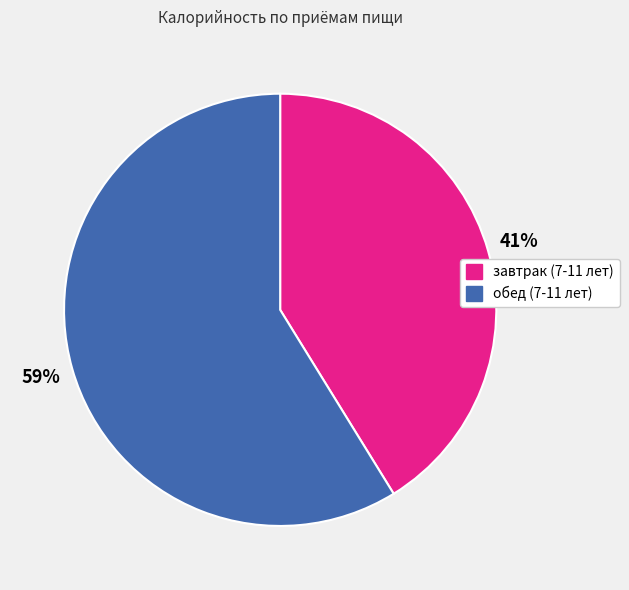

To the nearest percent, what portion does обед (7-11 лет) represent?

59%